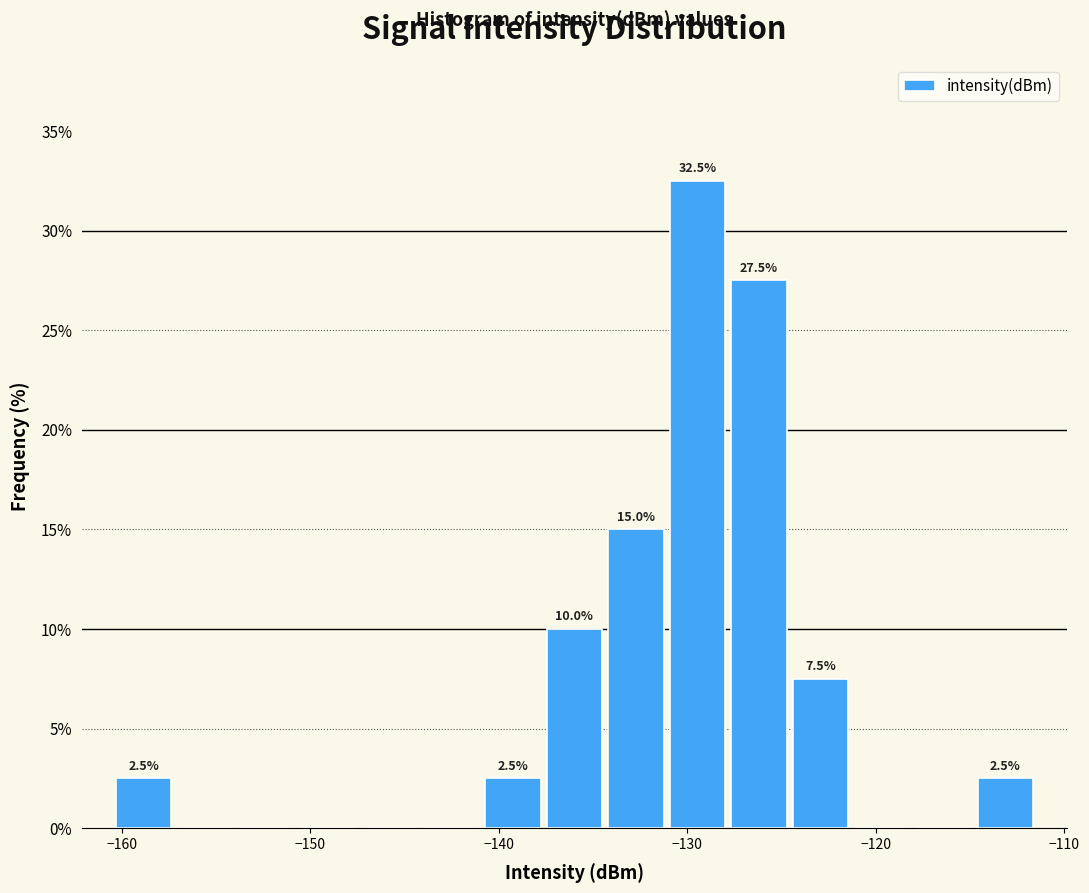

Around what value on the x-axis is the tallest bar? Give the approximate position of its centre, as read against the axis.

-129